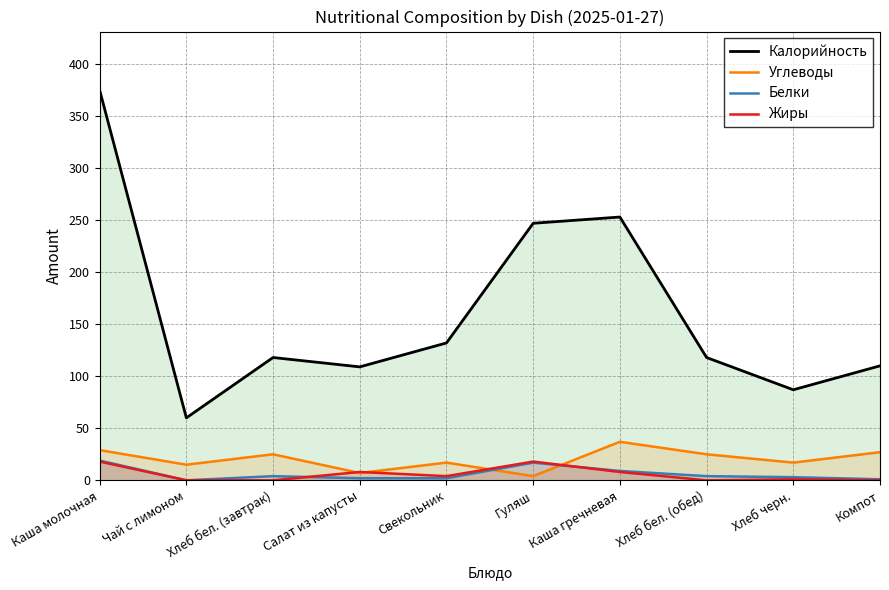

What is the average value of the Углеводы series?

20